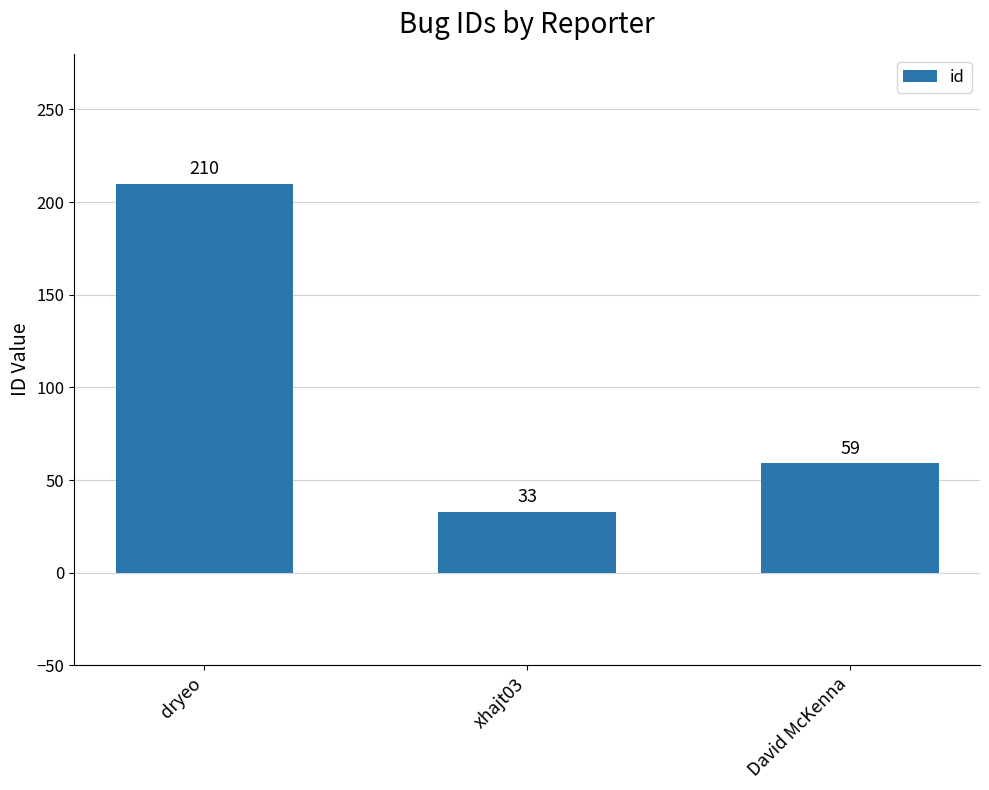

How many values are between 33 and 210?

3